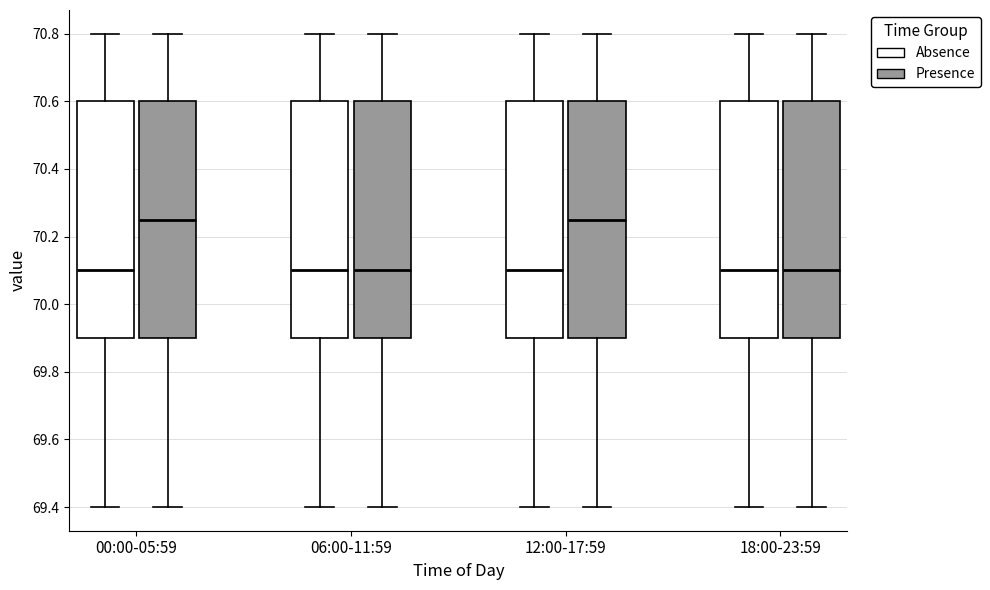

Reading left to right, read every box against the y-axis: the position of its median line, the range the box covers, and the ends of its whiskers. The values are not printed on the chart, so give them approximately, as read against the axis.

00:00-05:59 (Absence): median 70.10, box 69.90 to 70.60, whiskers 69.40 to 70.80
00:00-05:59 (Presence): median 70.26, box 69.90 to 70.60, whiskers 69.40 to 70.80
06:00-11:59 (Absence): median 70.10, box 69.90 to 70.60, whiskers 69.40 to 70.80
06:00-11:59 (Presence): median 70.10, box 69.90 to 70.60, whiskers 69.40 to 70.80
12:00-17:59 (Absence): median 70.10, box 69.90 to 70.60, whiskers 69.40 to 70.80
12:00-17:59 (Presence): median 70.26, box 69.90 to 70.60, whiskers 69.40 to 70.80
18:00-23:59 (Absence): median 70.10, box 69.90 to 70.60, whiskers 69.40 to 70.80
18:00-23:59 (Presence): median 70.10, box 69.90 to 70.60, whiskers 69.40 to 70.80